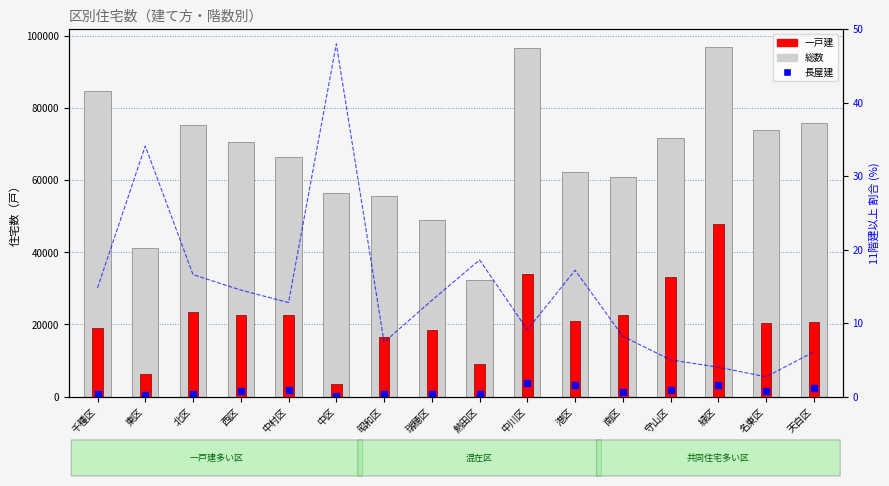

At how many categories does at least one series exceed 78951?

3